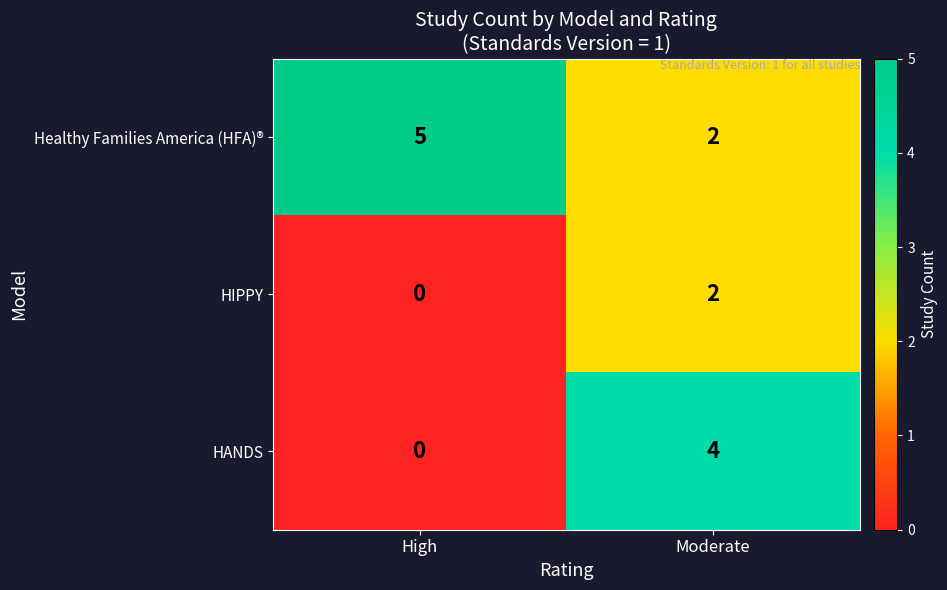

At which label is HANDS closest to 2?

High